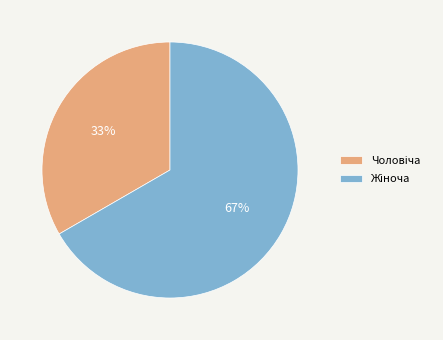

Does any single category account for the majority?

Yes